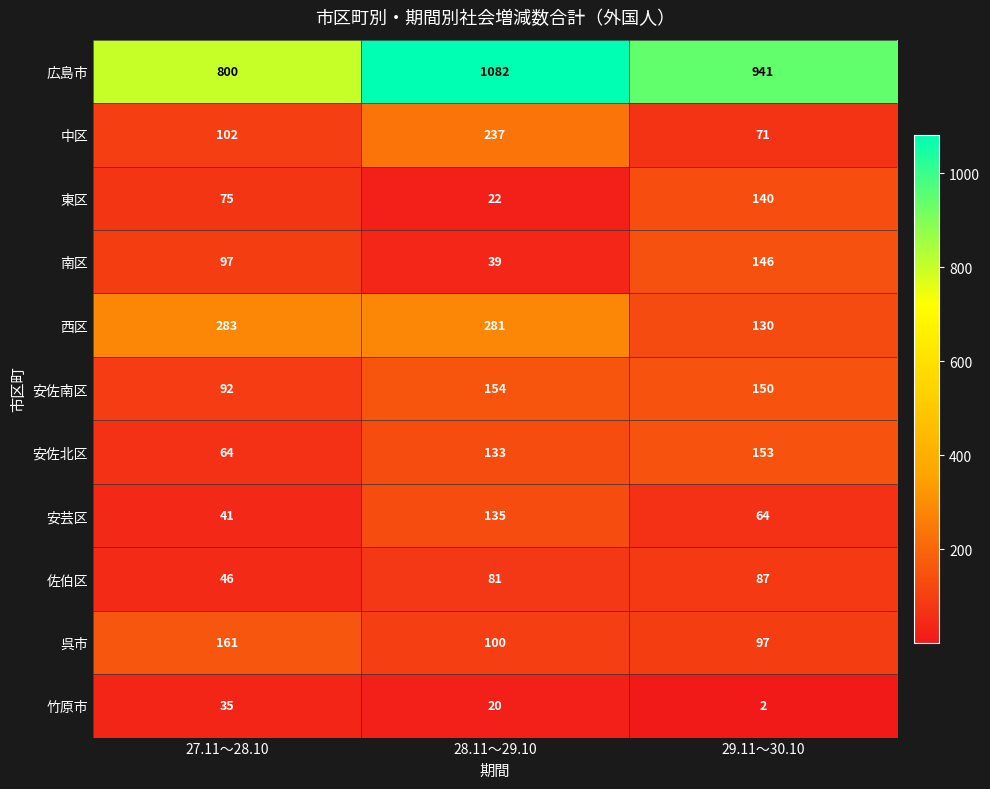

What is the spread (max minus min) of values at 27.11～28.10?

765